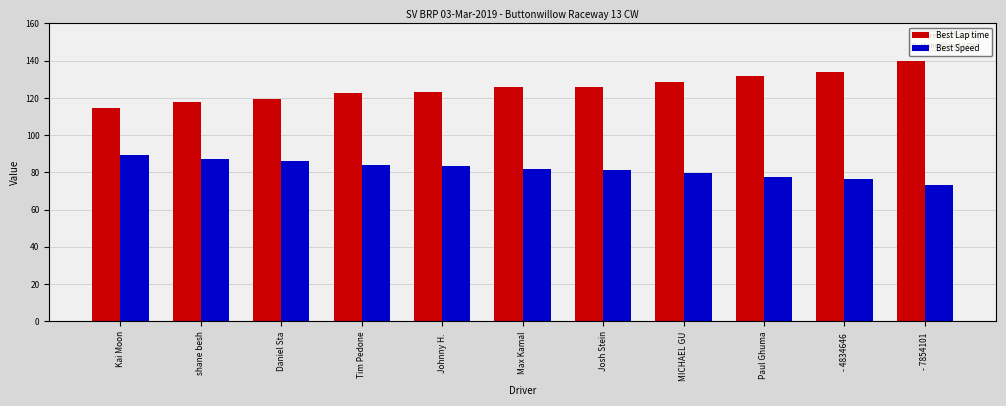

Which category has the highest value in the Best Speed series?

Kai Moon